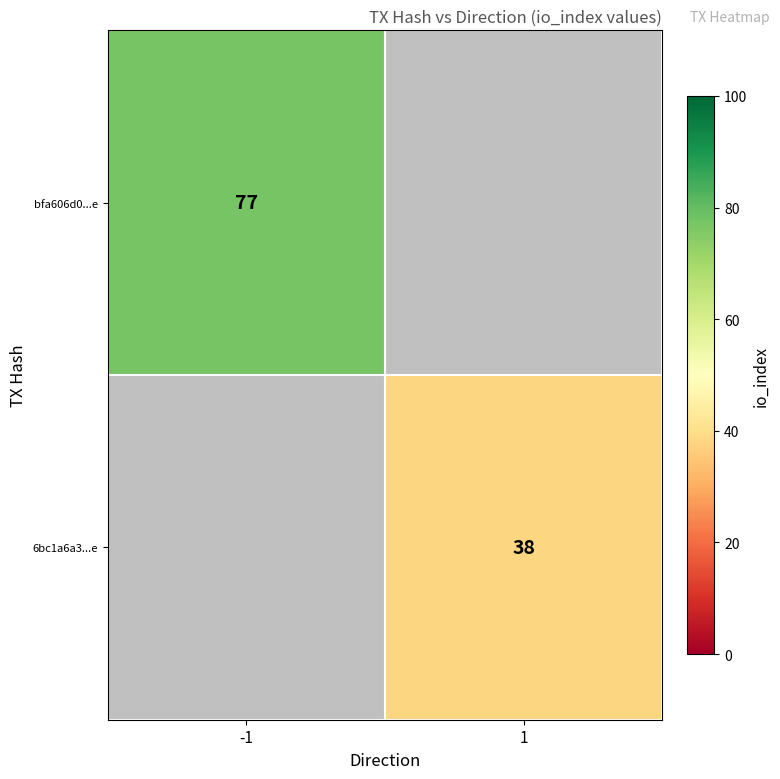

How many categories are shown in the chart?

2